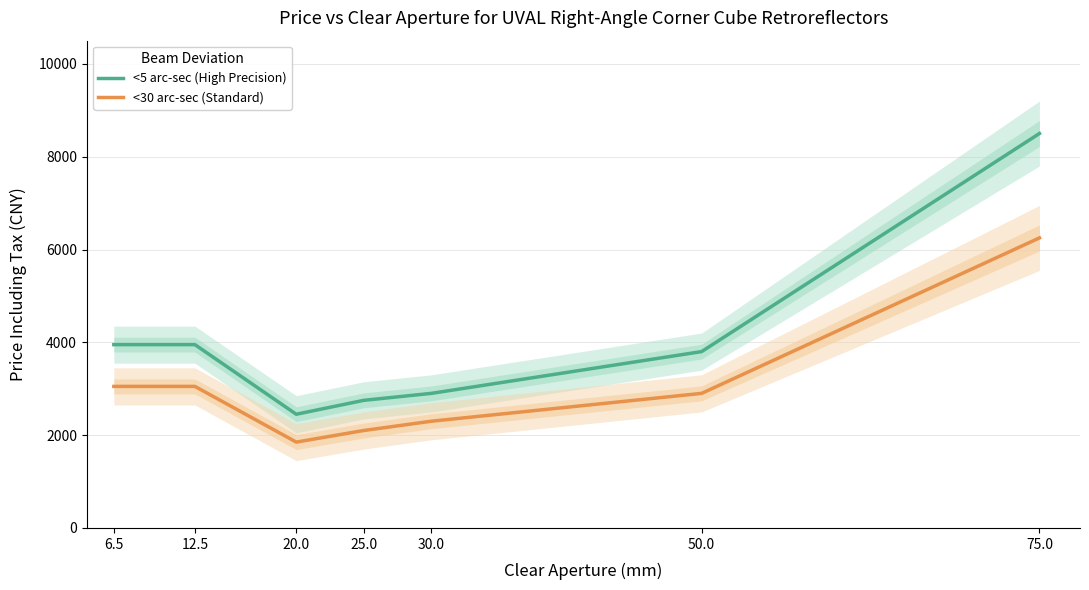

How many values in the <30 arc-sec (Standard) series are below 2900?

3